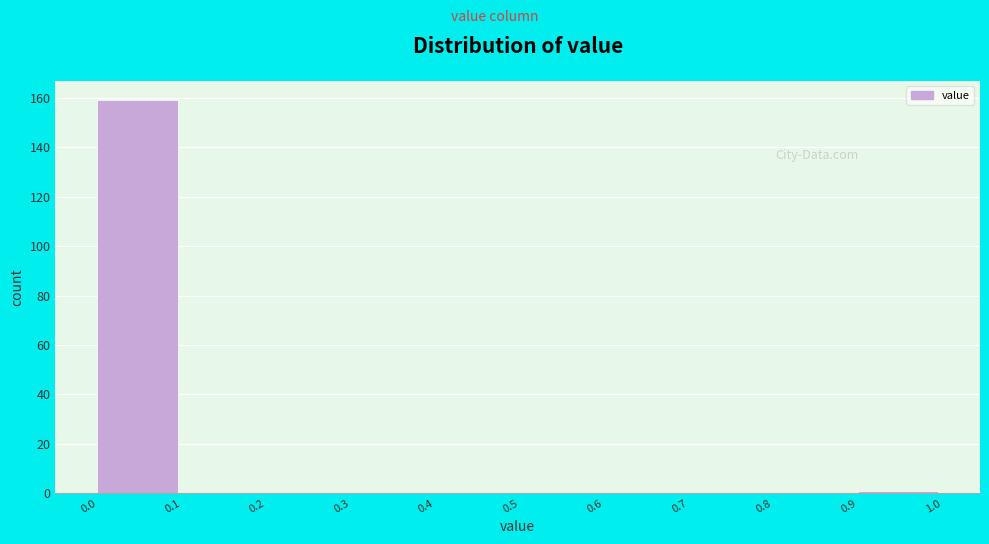

Which range on the x-axis has the tallest bar?

0.0 to 0.1